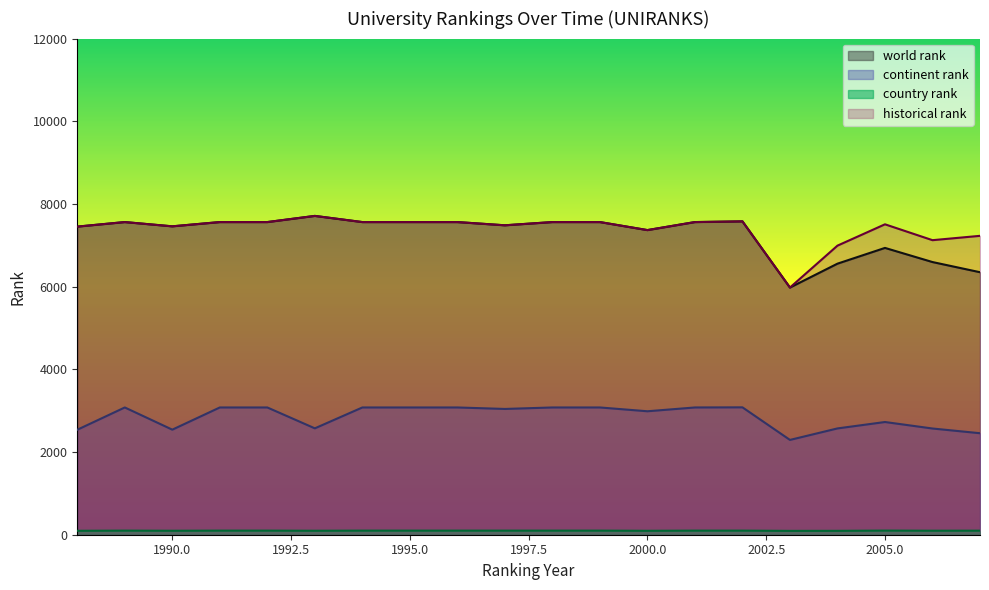

How many values in the continent rank series are below 3078?

10